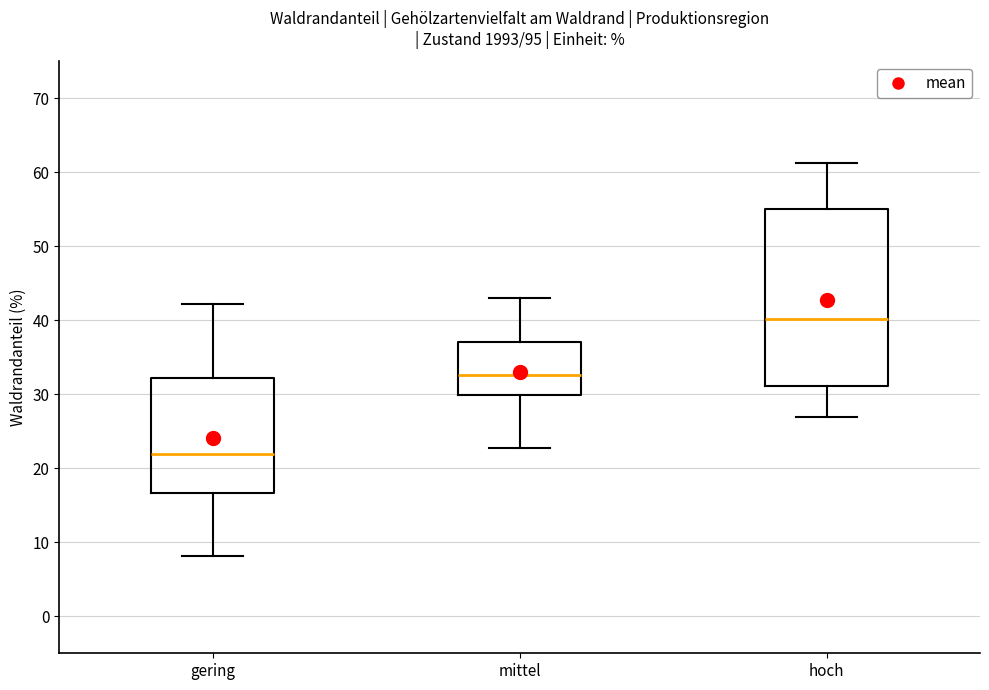

Reading left to right, read every box against the y-axis: the position of its median line, the range the box covers, and the ends of its whiskers. The values are not printed on the chart, so give them approximately, as read against the axis.

gering: median 22, box 17 to 32, whiskers 8 to 42
mittel: median 33, box 30 to 37, whiskers 23 to 43
hoch: median 40, box 31 to 55, whiskers 27 to 61